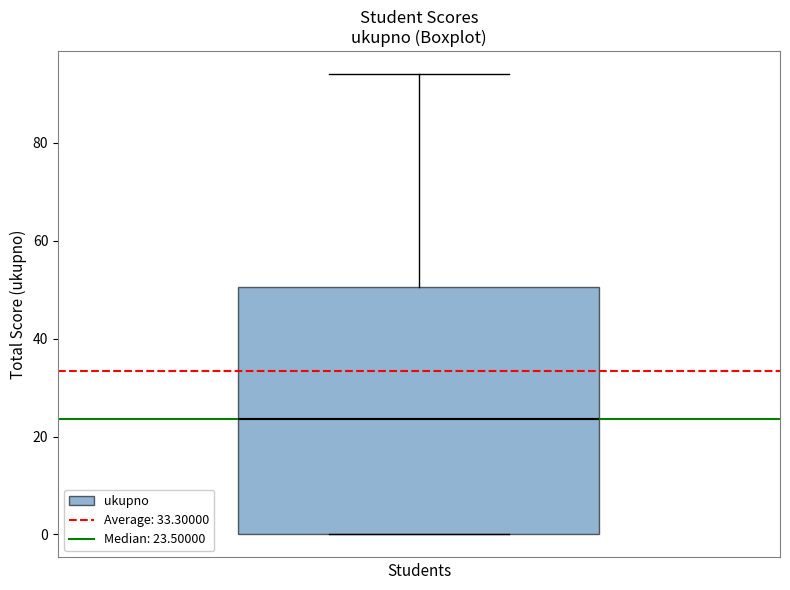

Read this box plot against the y-axis: the position of the median line, the range covered by the box, and the ends of both whiskers. The values are not printed on the chart, so give them approximately, as read against the axis.

median 24, box 0 to 50, whiskers 0 to 94